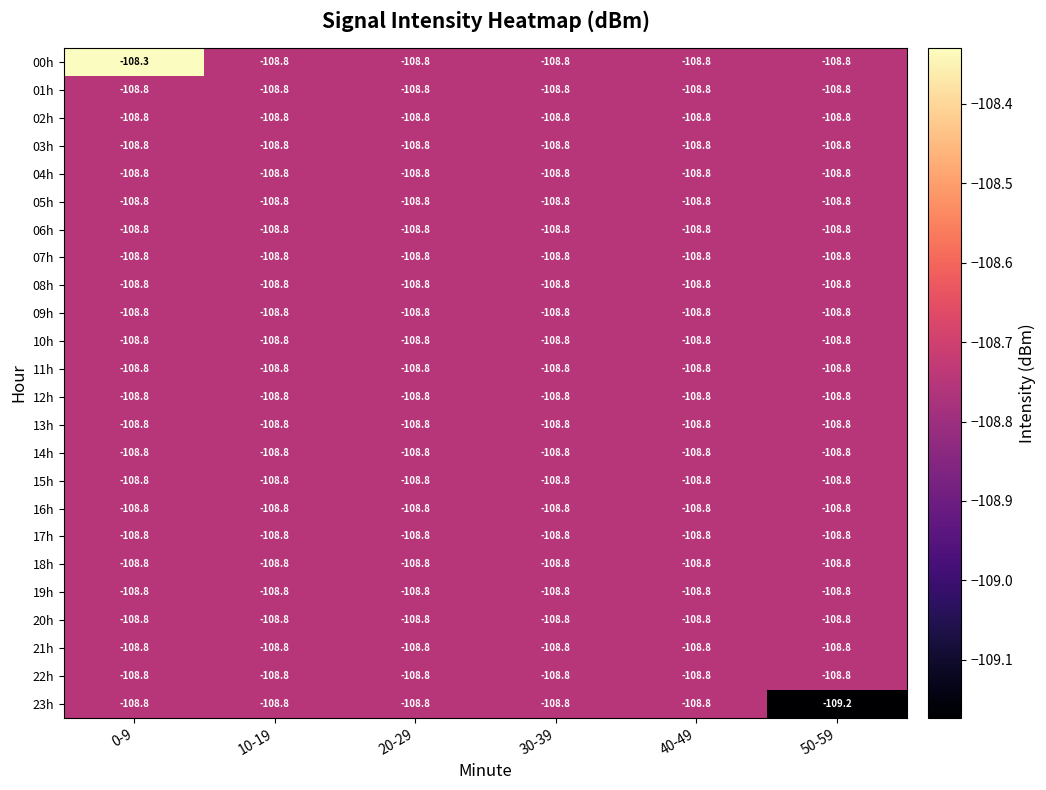

The 22h series shows -108.8 at 40-49. True or false?

True